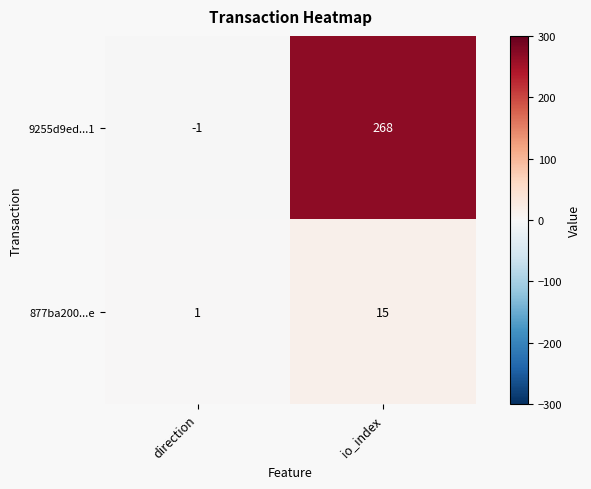

Reading right to left, transcribe all the data shown in this chart.

9255d9ed...1: io_index=268	direction=-1
877ba200...e: io_index=15	direction=1